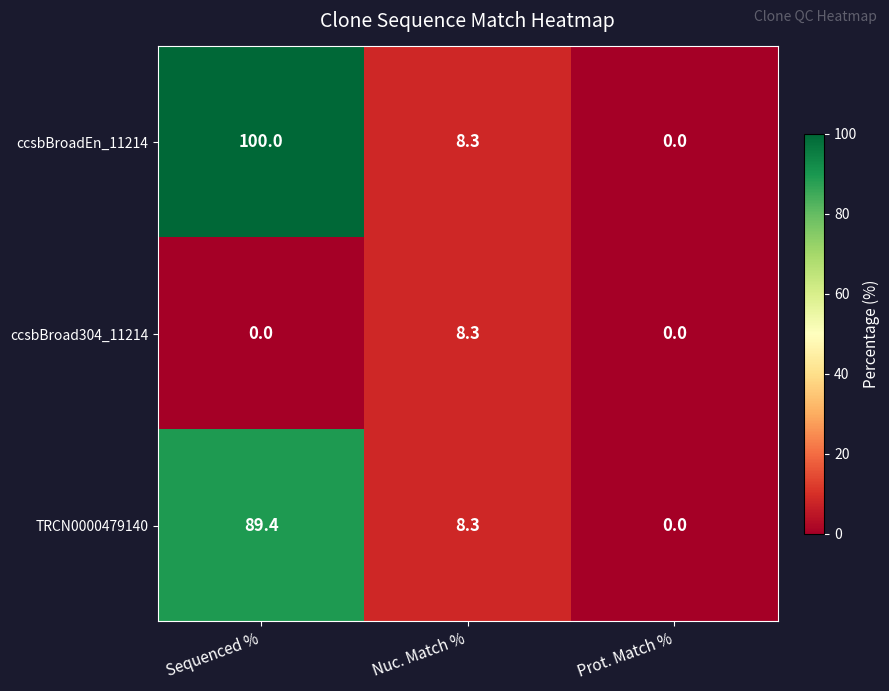

What is the sum of all ccsbBroad304_11214 values?

8.3